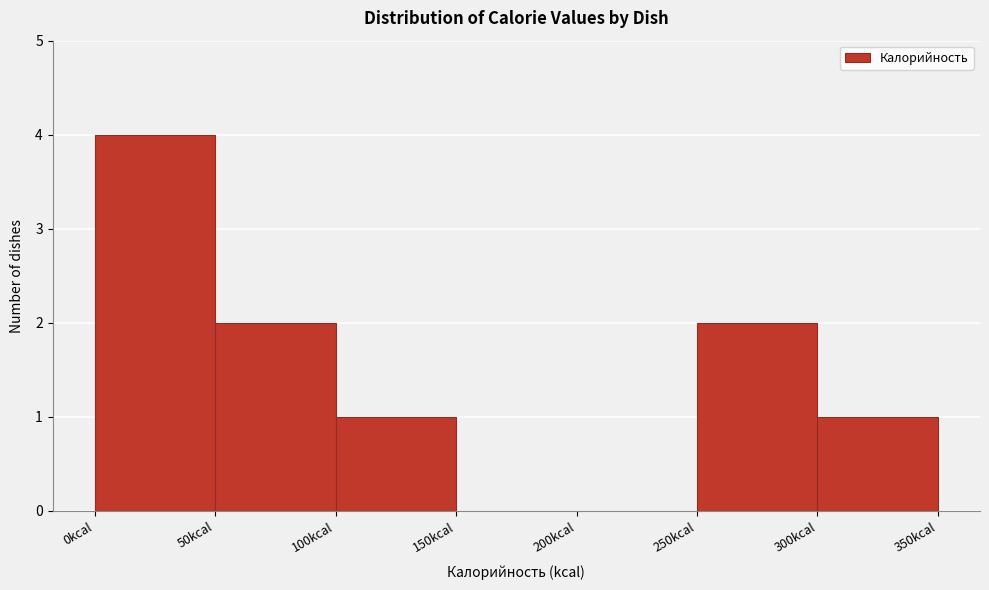

Reading left to right, transcribe this chart: for each bar, give the range it covers on the x-axis and its height. The values are not printed on the chart, so give them approximately, as read against the axis.

0 to 50: 4
50 to 100: 2
100 to 150: 1
150 to 200: 0
200 to 250: 0
250 to 300: 2
300 to 350: 1